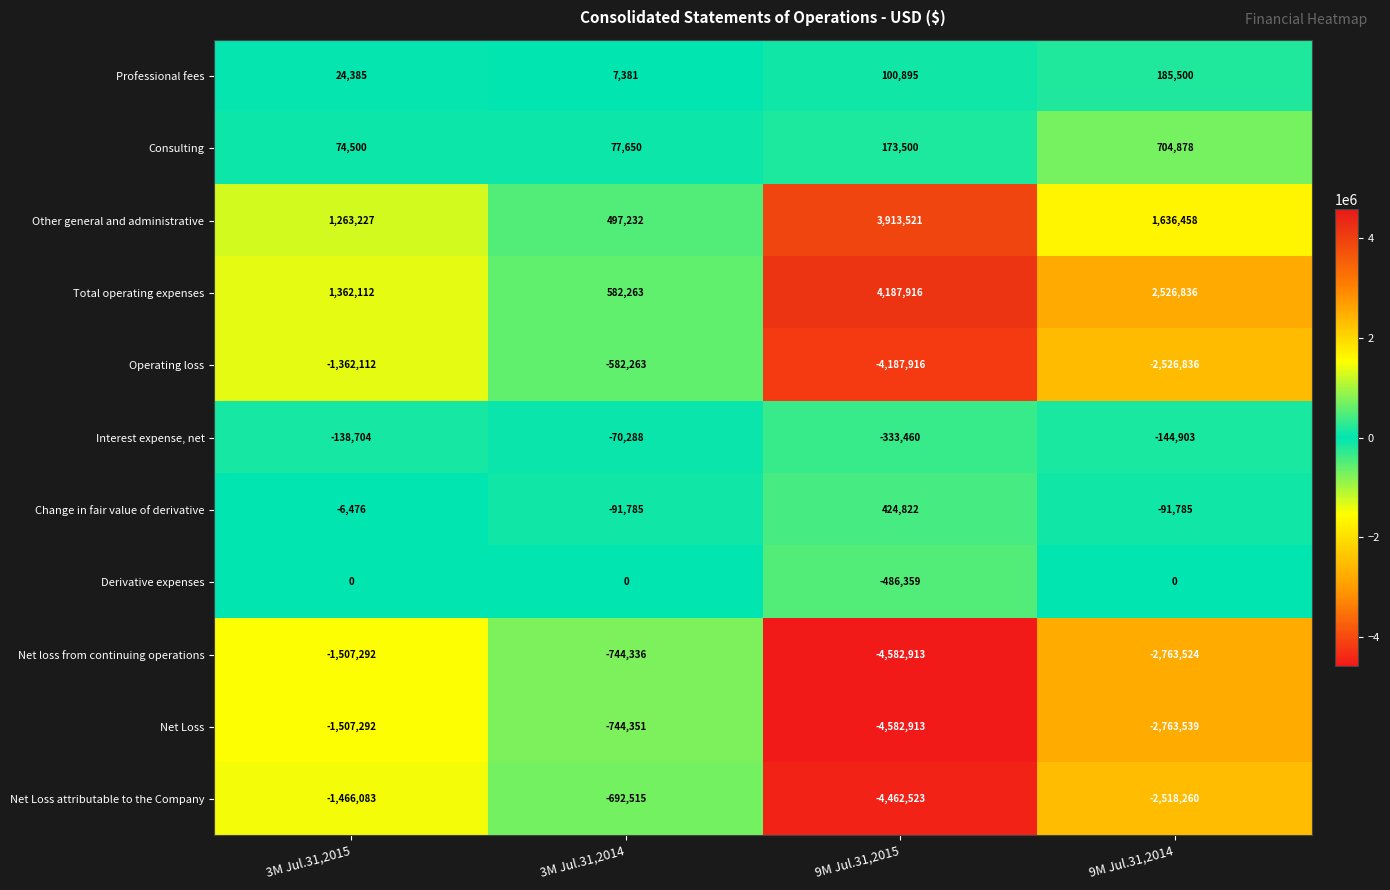

Is it true that Net Loss equals -2072582 at 3M Jul.31,2015?

False